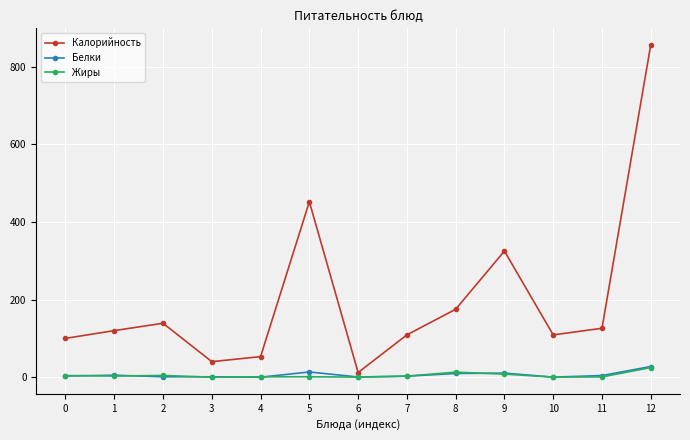

How many series are shown in this chart?

3